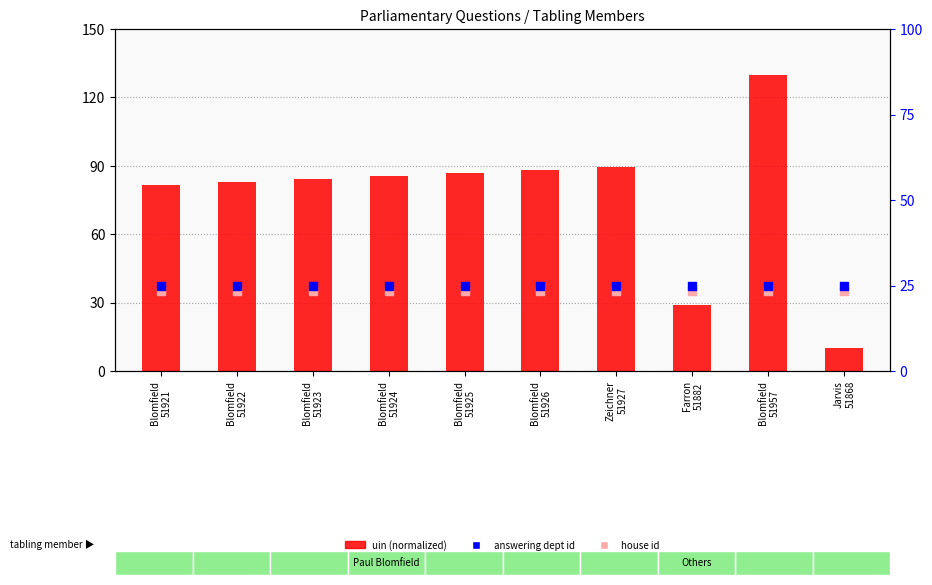

At which category is the sum across all series the highest?

Blomfield
51957